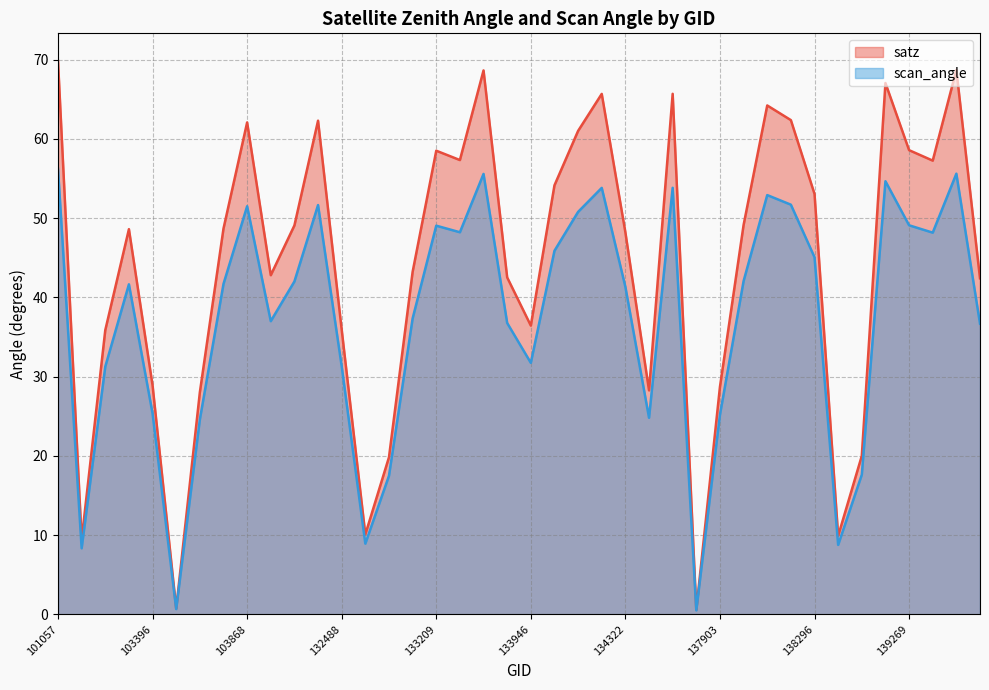

At which label does scan_angle reach its minimum?

137715